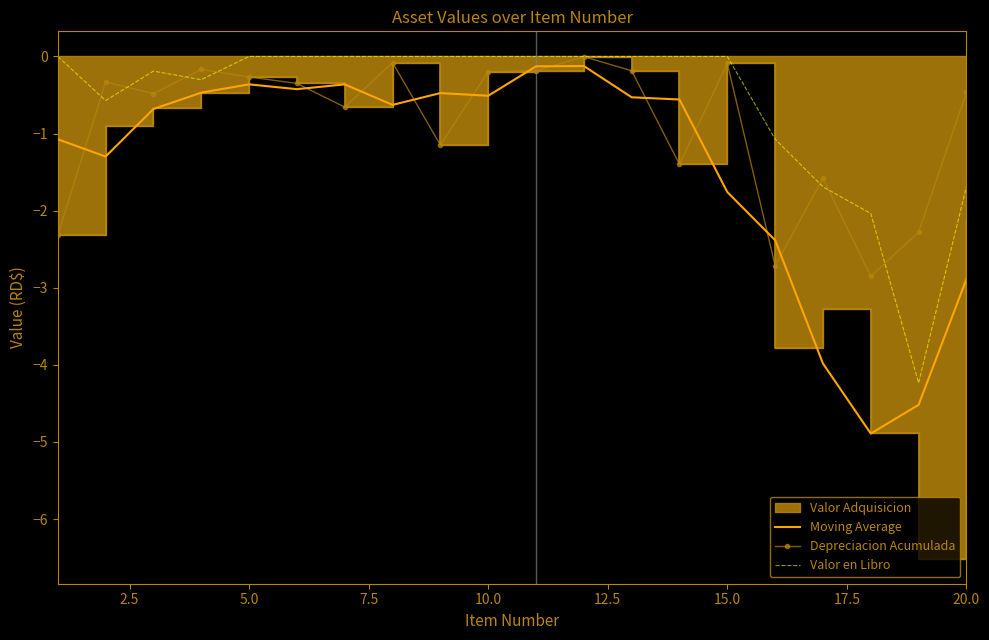

What is the minimum value for Depreciacion Acumulada?

-2.9